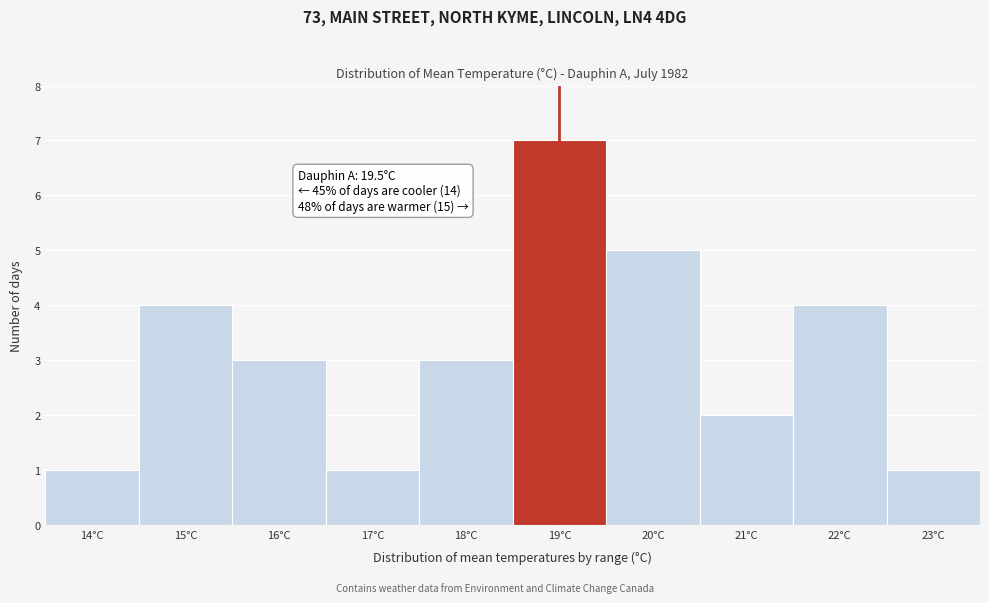

Reading left to right, what are all the values shown in this chart?

1	4	3	1	3	7	5	2	4	1